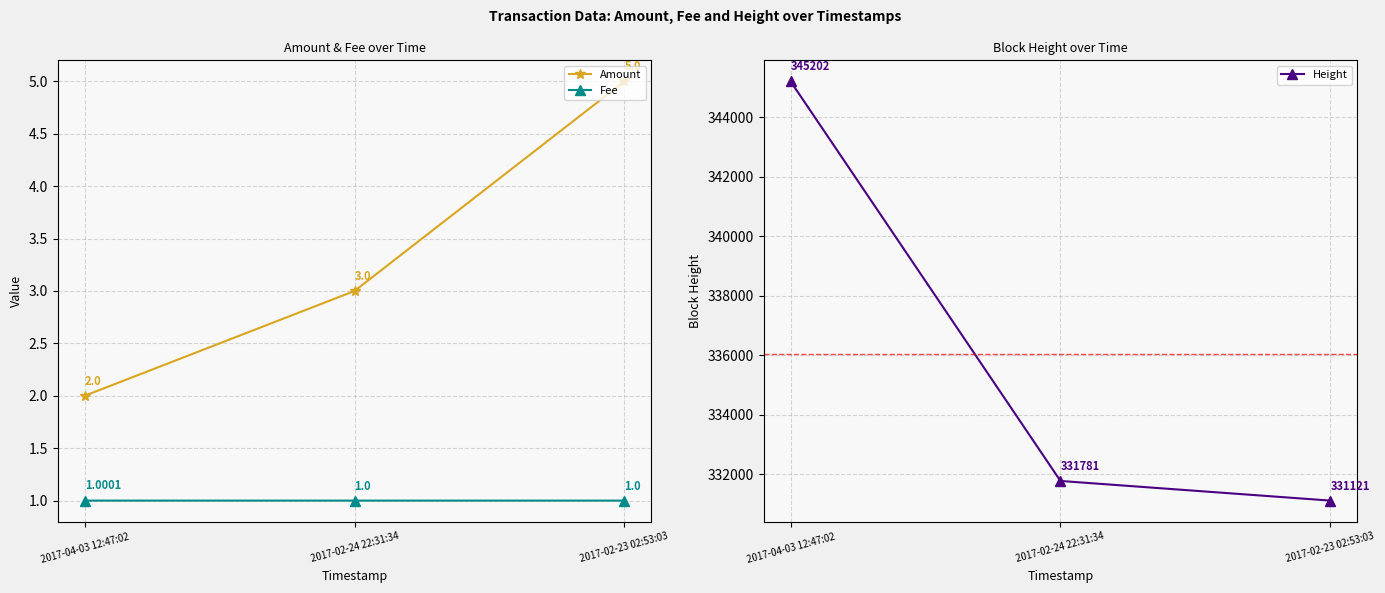

What is the label of the 2nd point from the left?

2017-02-24 22:31:34